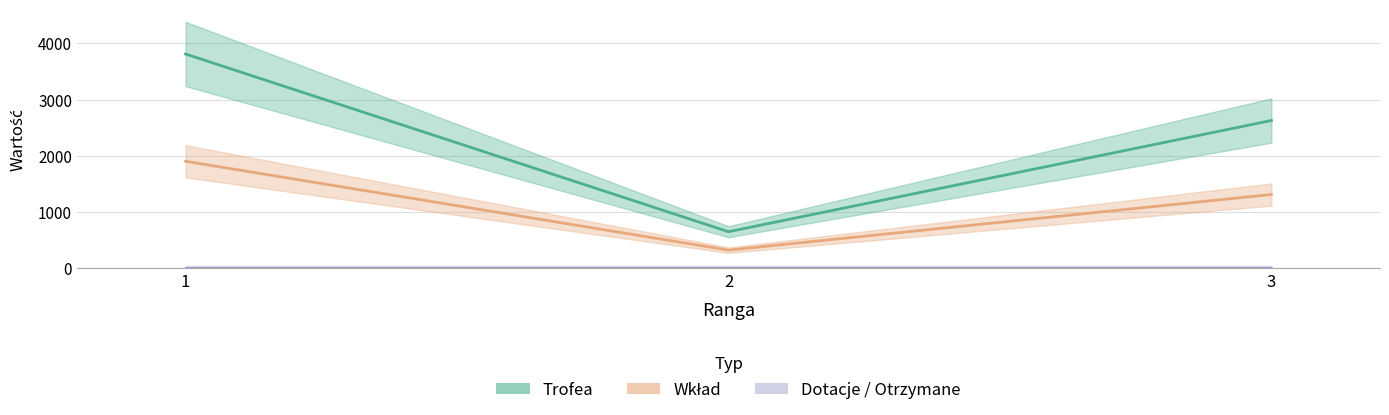

Is it true that Wklad equals 326 at 2?

True